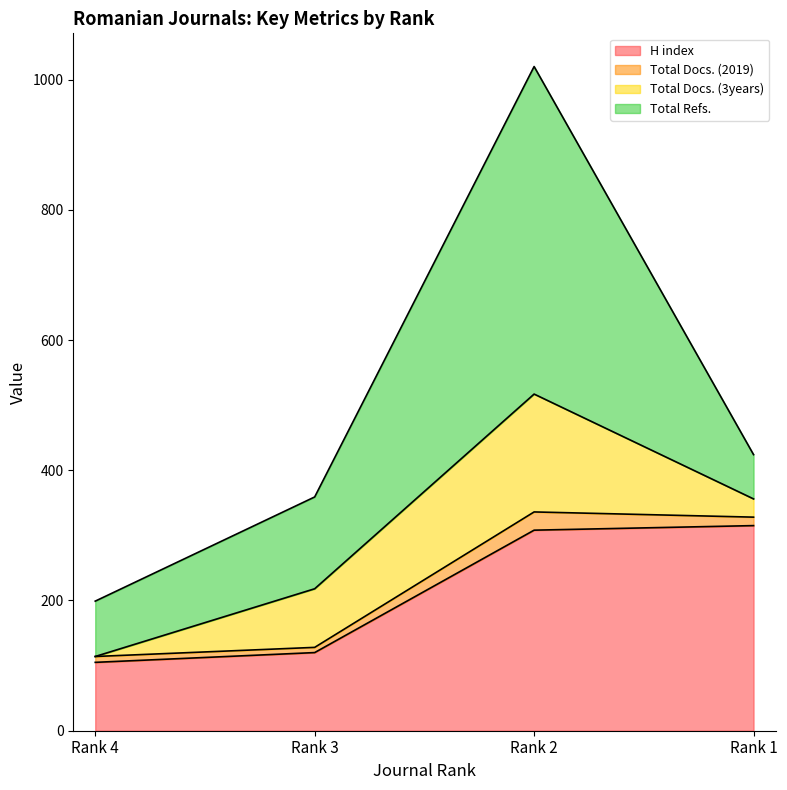

Reading left to right, extract all data points from this chart.

H index: 105	120	308	315
Total Docs. (2019): 9	8	28	13
Total Docs. (3years): 0	90	181	28
Total Refs.: 85	141	503	68